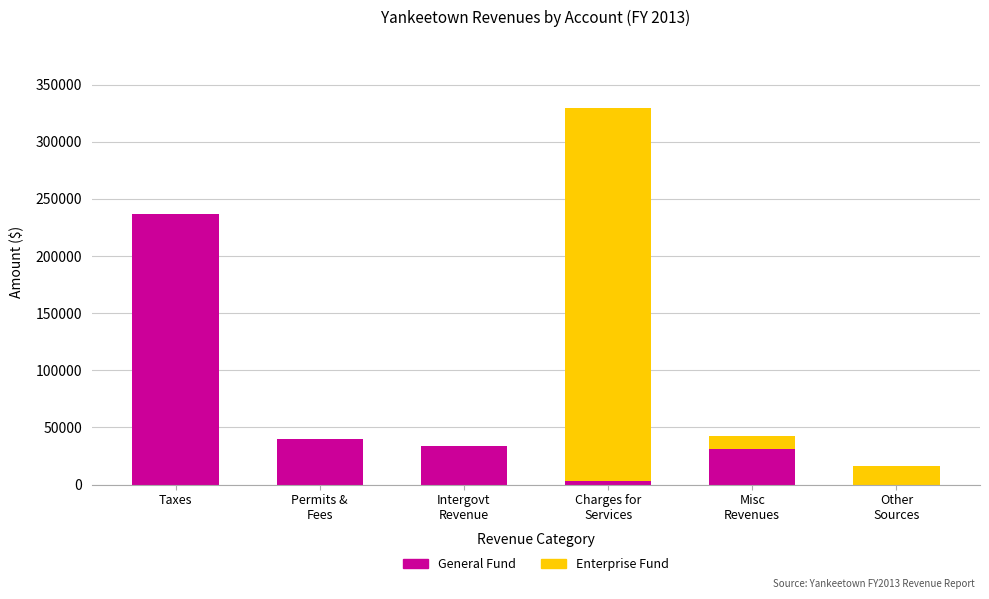

What is the sum of all General Fund values?

344636